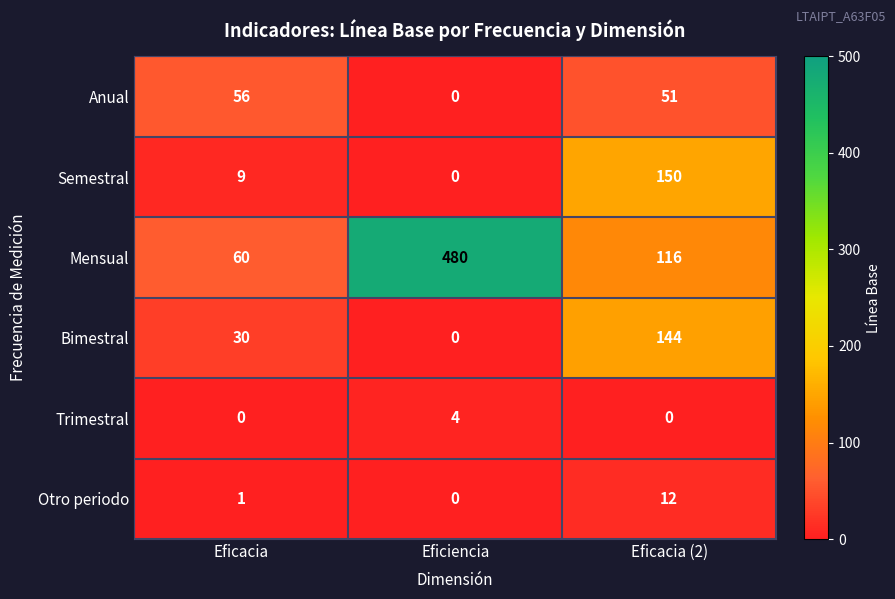

Count the number of categories in the chart.

3